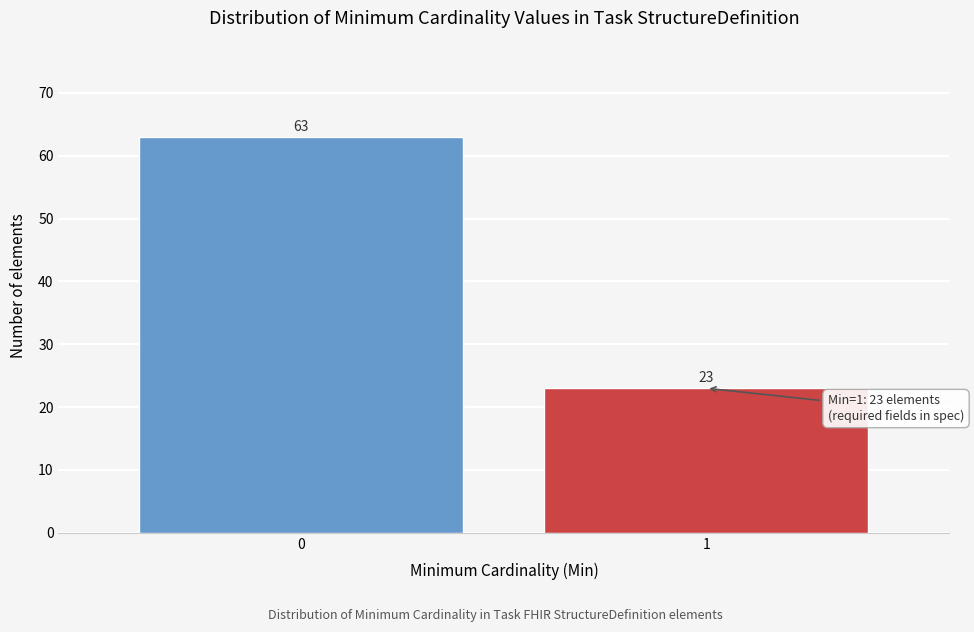

Reading left to right, transcribe all the data shown in this chart.

63	23